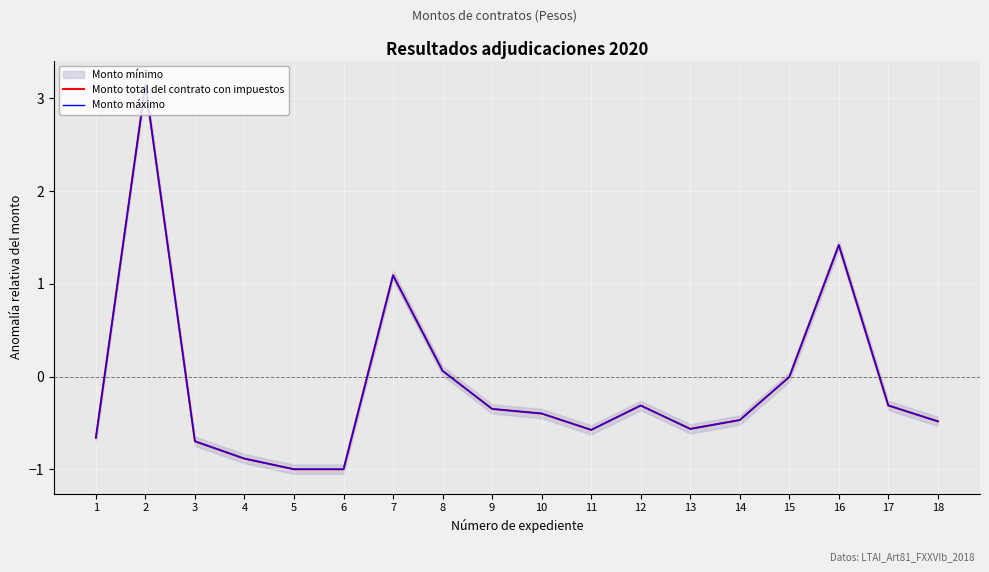

What is the average value of the Monto total del contrato con impuestos series?

-0.1